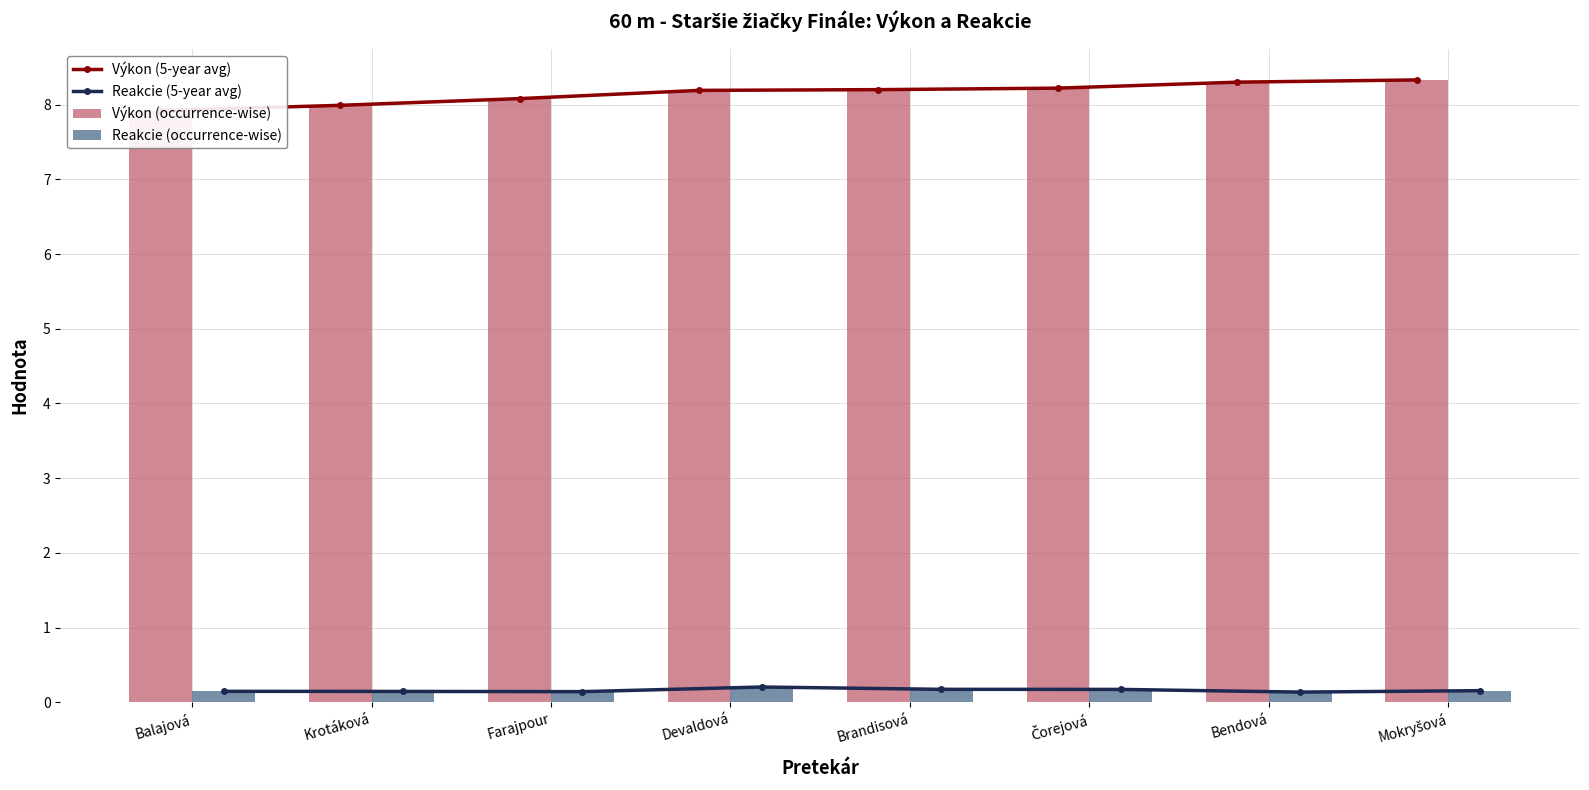

What is the sum of all Reakcie (5-year avg) values?

1.3